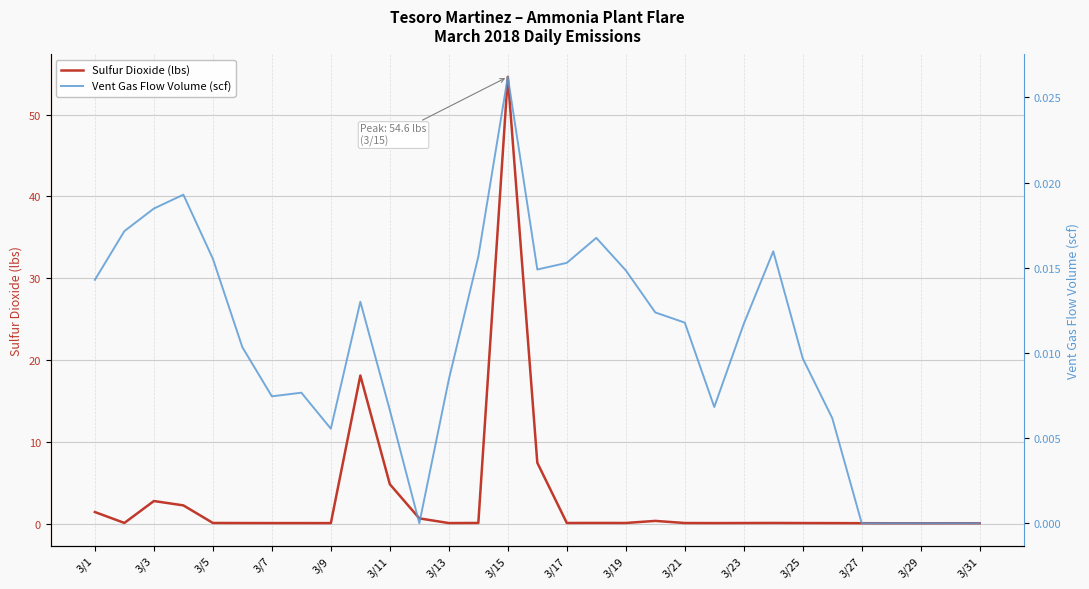

Which category has the highest value in the Sulfur Dioxide (lbs) series?

3/15